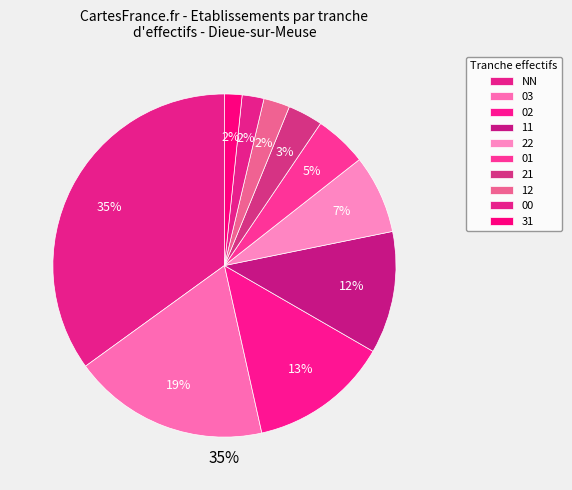

Which slice is the smallest?

31